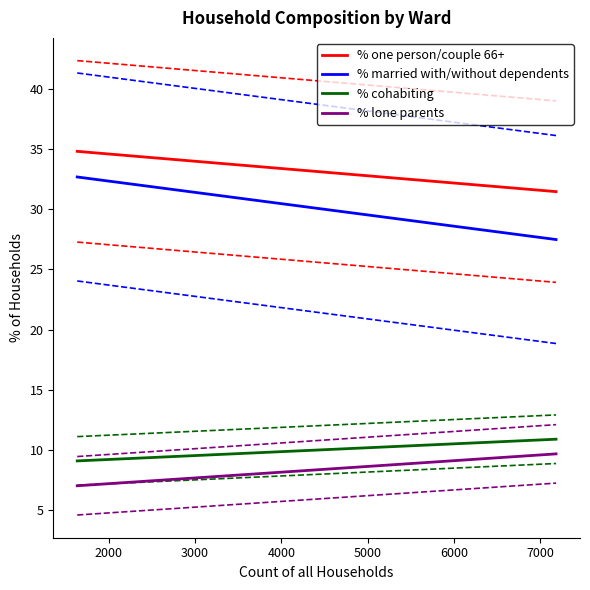

True or false: % lone parents and % cohabiting cross at least once.

False